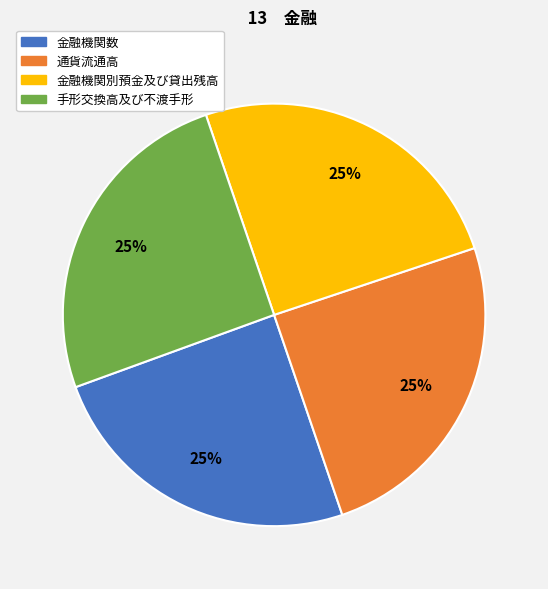

To the nearest percent, what is the combined percentage of 金融機関別預金及び貸出残高 and 通貨流通高?

50%